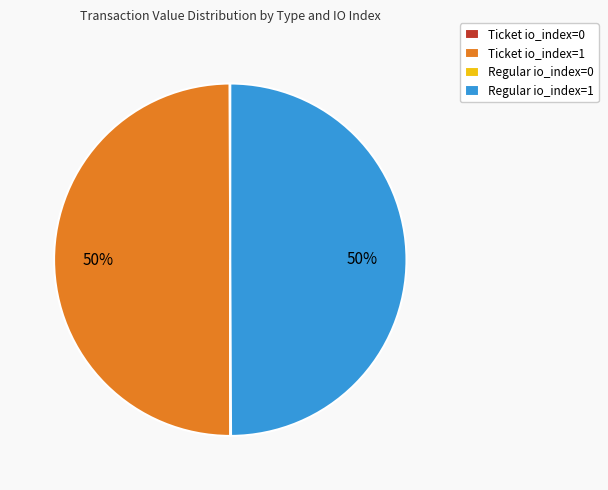

Is it true that Ticket io_index=1 is 41% of the pie?

False